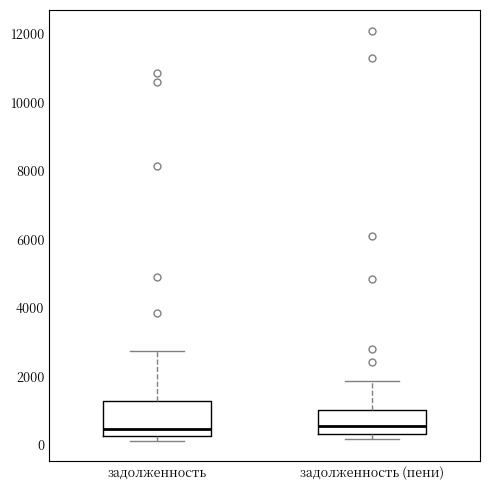

Reading left to right, read every box against the y-axis: the position of its median line, the range the box covers, and the ends of its whiskers. The values are not printed on the chart, so give them approximately, as read against the axis.

задолженность: median 400, box 200 to 1200, whiskers 200 (just below the box's lower edge) to 2800
задолженность (пени): median 600, box 400 to 1000, whiskers 200 to 1800